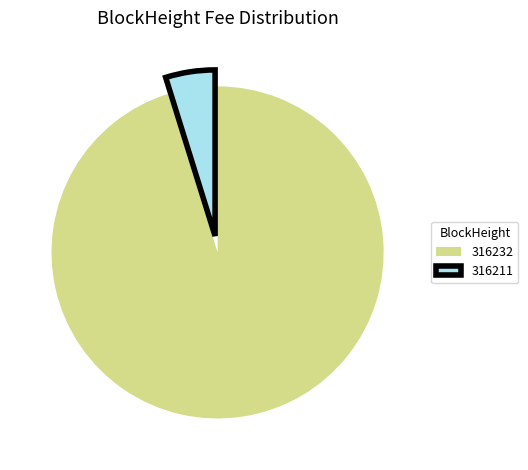

Which has a higher value, 316232 or 316211?

316232